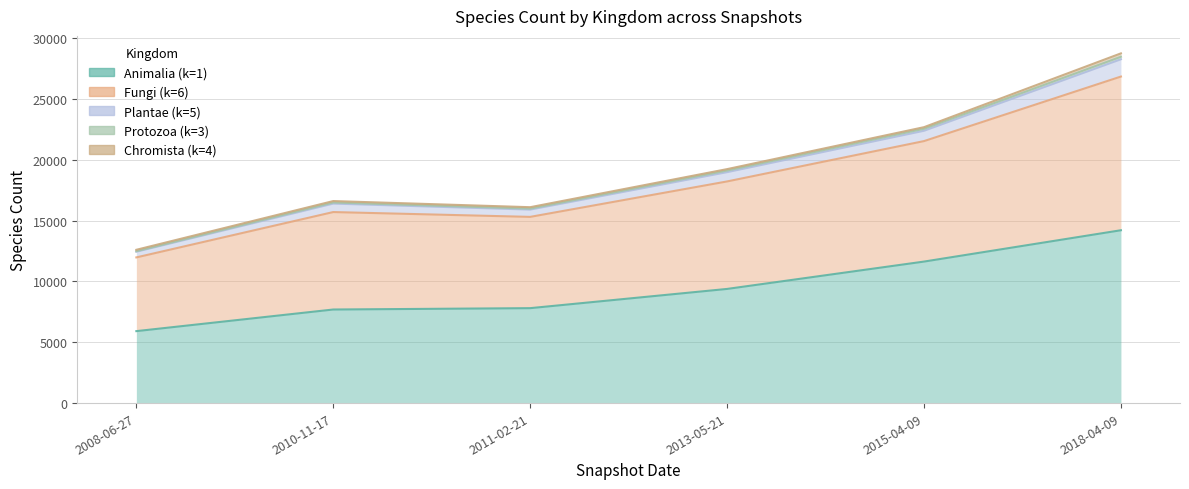

True or false: Fungi (k=6) and Animalia (k=1) intersect in this chart.

False